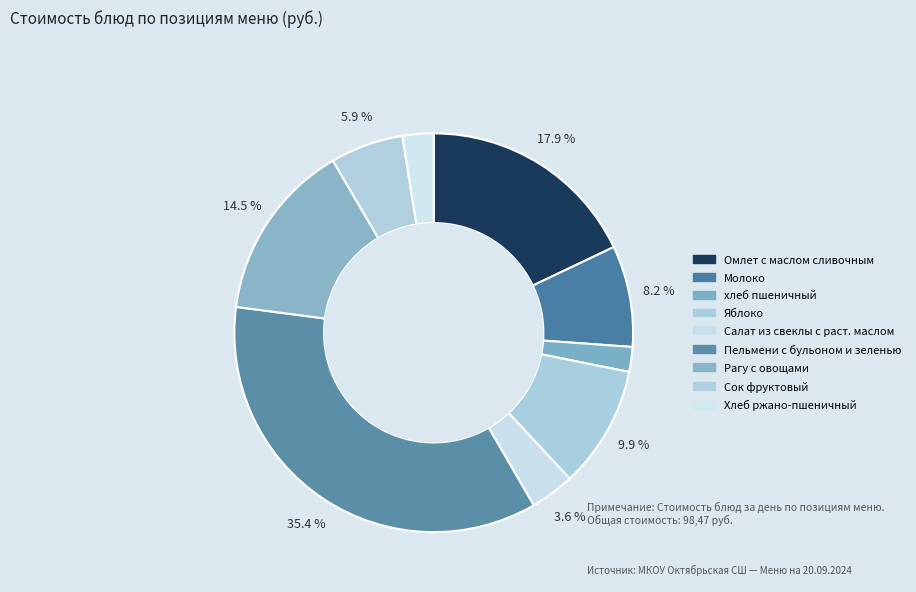

Approximately how many times larger is the value at Сок фруктовый compared to Яблоко?

0.6